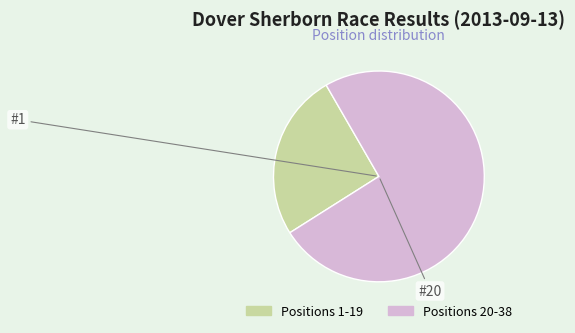

Is there a majority slice in this chart?

Yes